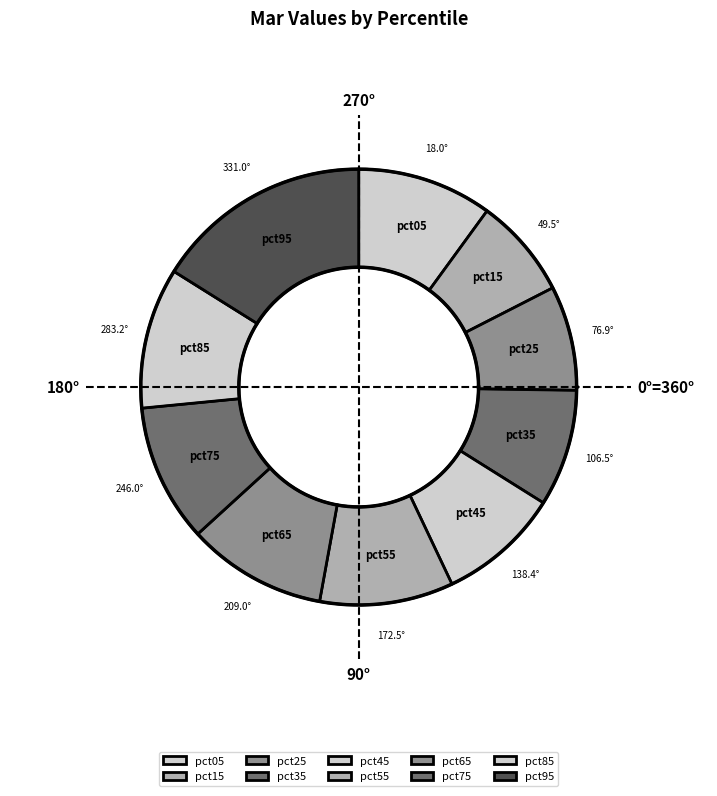

To the nearest percent, what portion does pct85 represent?

10%